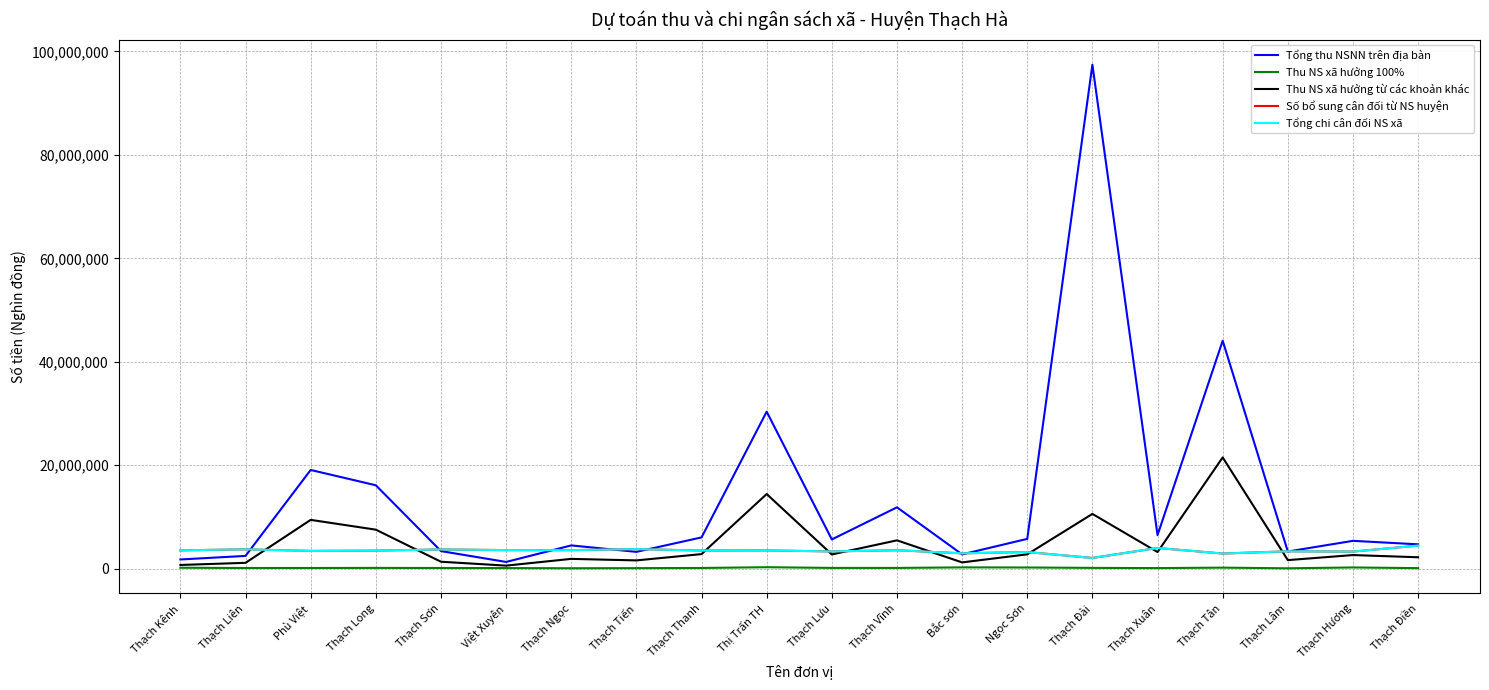

Reading right to left, what are all the values shown in this chart?

Tổng thu NSNN trên địa bàn: 4696500	5370000	3310600	44074000	6478100	97442000	5748700	2752200	11853000	5643000	30349600	6032800	3239500	4485700	1288000	3387000	16115200	19077000	2456700	1767200
Thu NS xã hưởng 100%: 93500	223000	60600	187000	102100	140000	215700	238700	132000	135000	269600	125800	89500	70400	103000	122000	136000	122000	119700	165200
Thu NS xã hưởng từ các khoản khác: 2192900	2620000	1642300	21497100	3204200	10577000	2761800	1199750	5464500	2742800	14420000	2805800	1586000	1881590	576500	1327700	7530760	9425000	1117600	705100
Số bổ sung cân đối từ NS huyện: 4446572	3291877	3345566	2913261	3987904	2058531	3199423	2953364	3552140	3320413	3518593	3493069	3773295	3569982	3577657	3703296	3479874	3421158	3732737	3523155
Tổng chi cân đối NS xã: 4446572	3291877	3345566	2913261	3987904	2058531	3199423	2953364	3552140	3320413	3518593	3493069	3773295	3569982	3577657	3703296	3479874	3421158	3732737	3523155